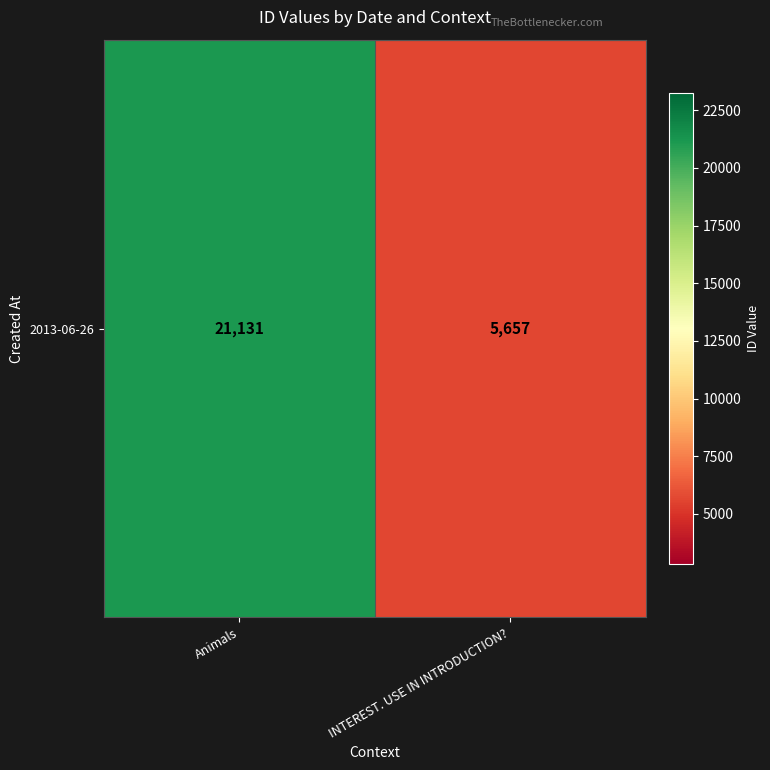

How many values are between 5657 and 21131?

2